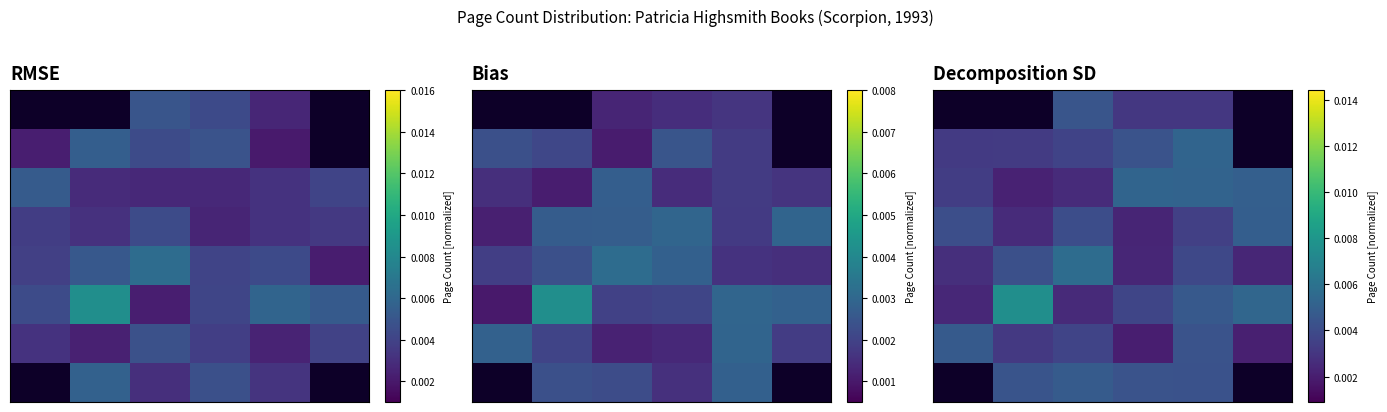

Which has a higher value, 5 or 2?

2